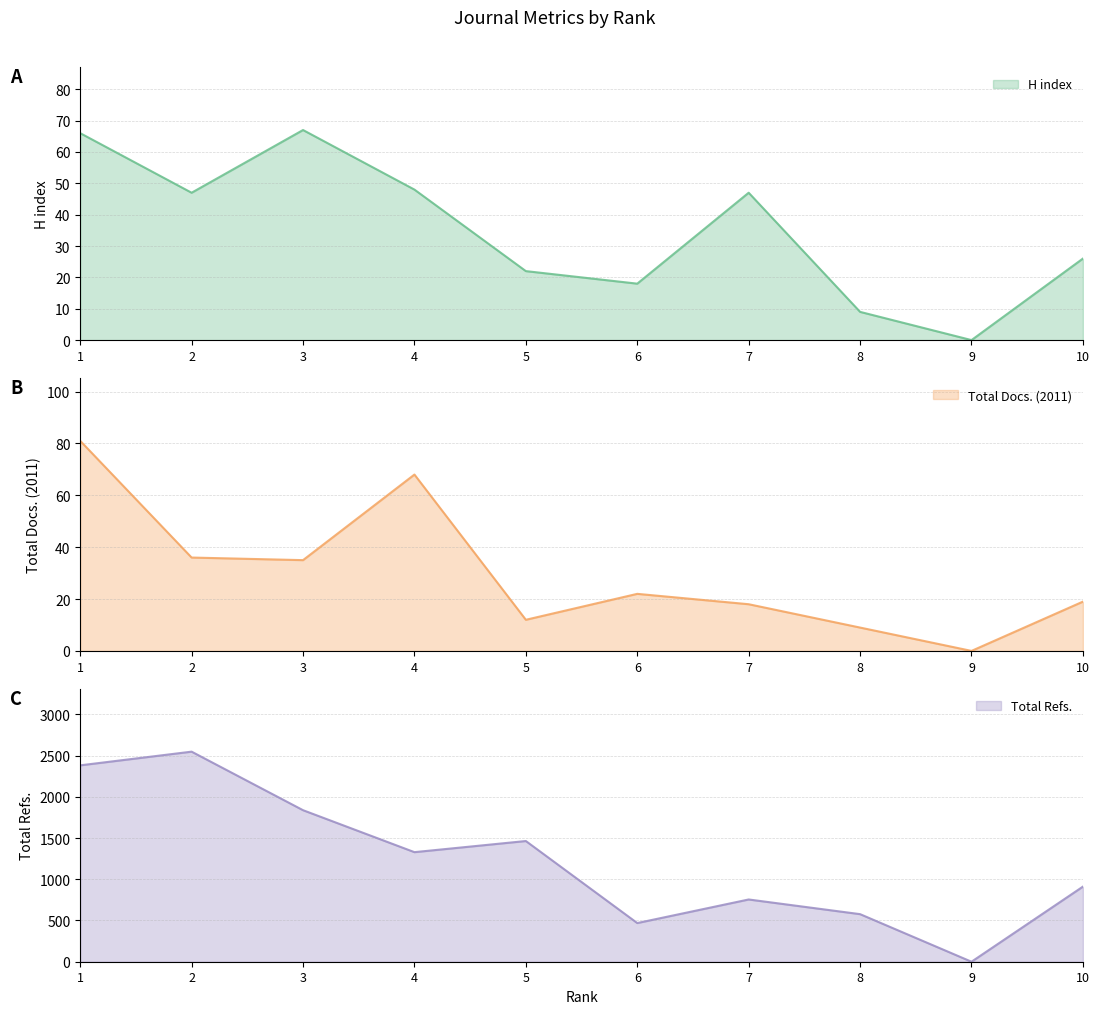

True or false: Total Refs. and Total Docs. (2011) cross at least once.

False